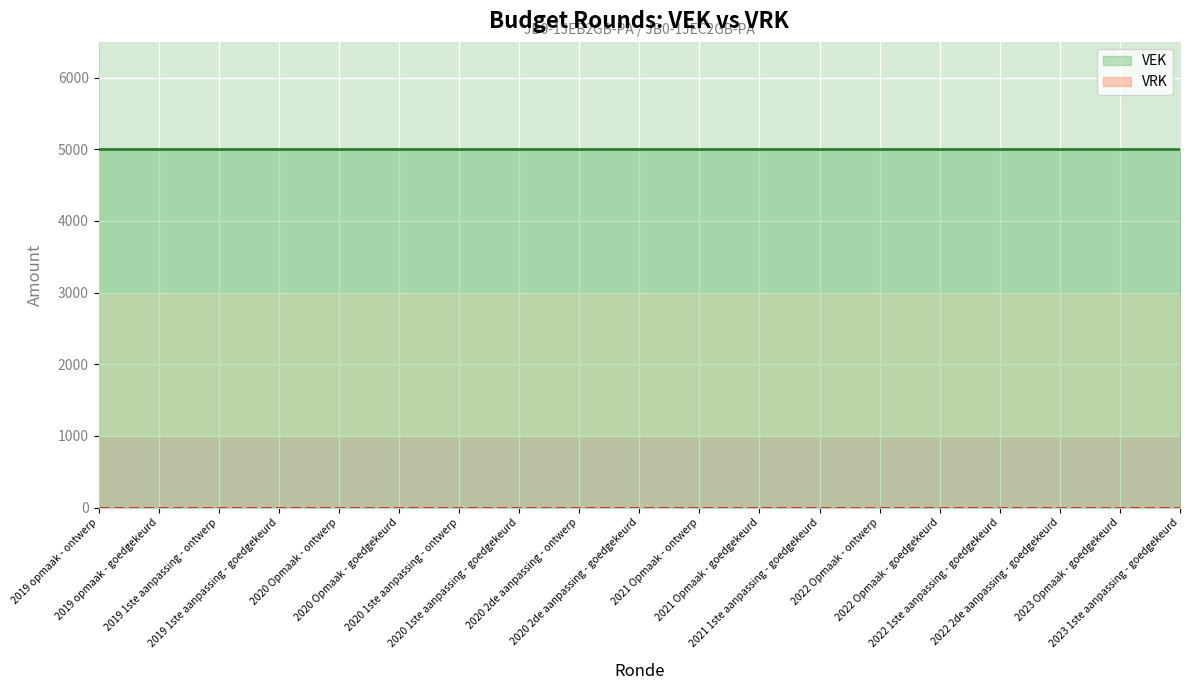

The value of VEK at 2021 Opmaak - goedgekeurd is 5000. True or false?

True